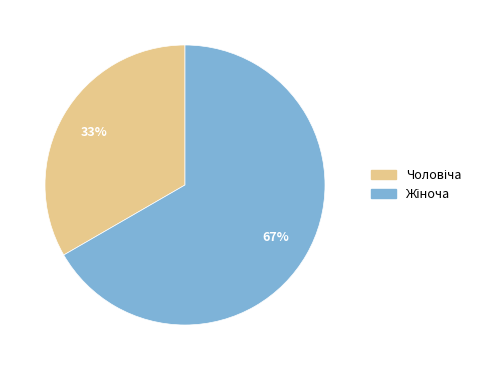

Is there any slice that represents more than half of the pie?

Yes